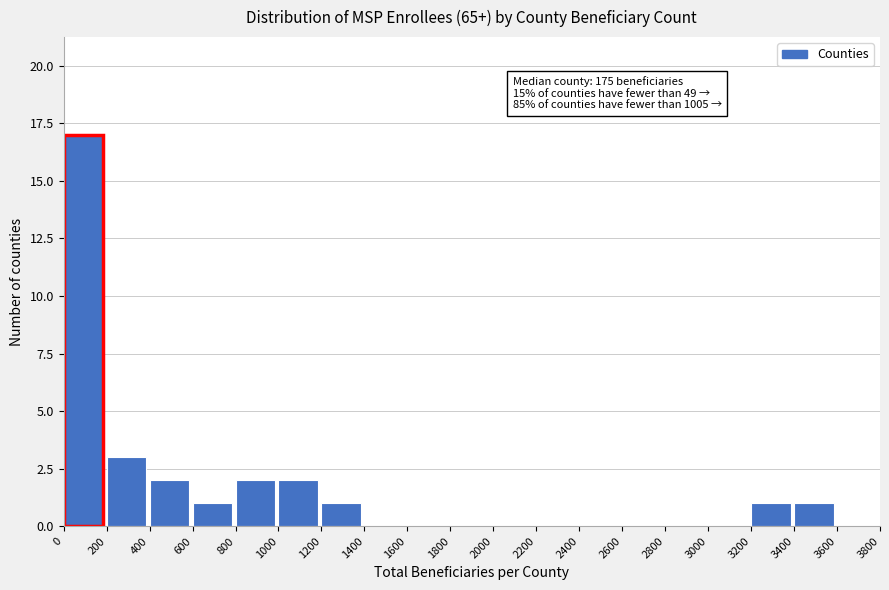

Which range on the x-axis has the tallest bar?

0 to 200